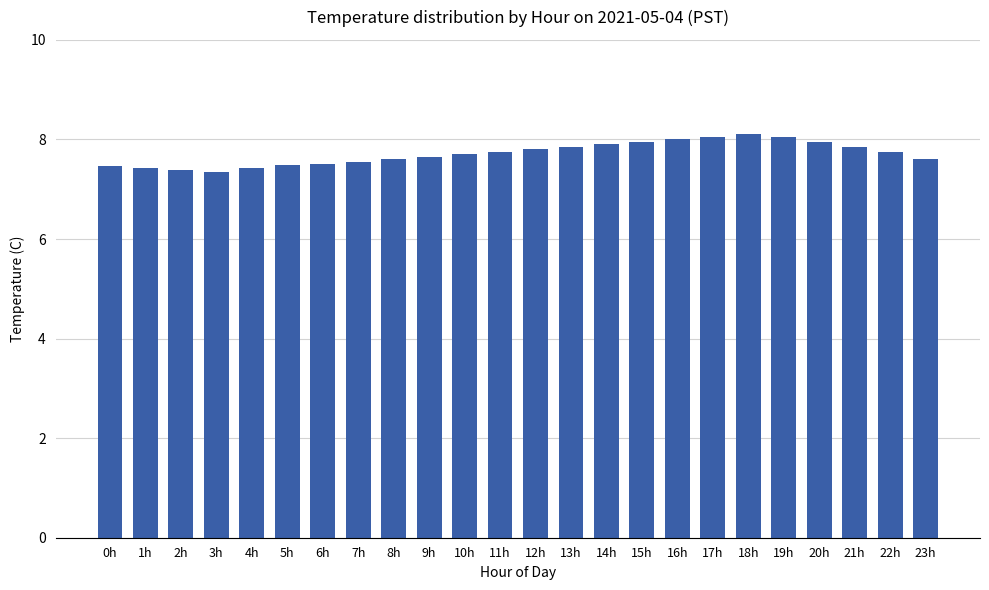

The value at 15h is 4.1. True or false?

False